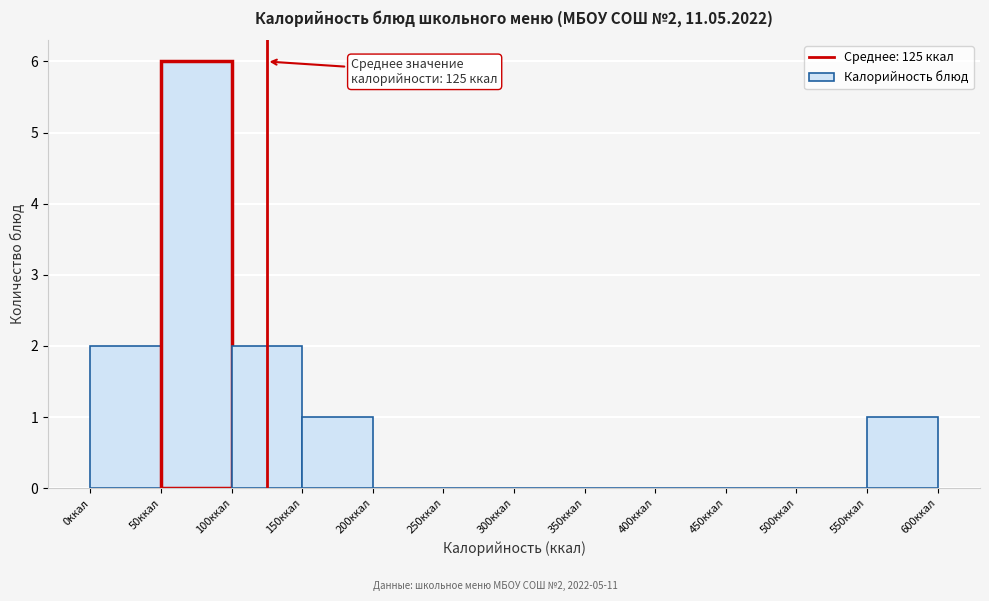

Over which range of the x-axis is the bar tallest?

50 to 100